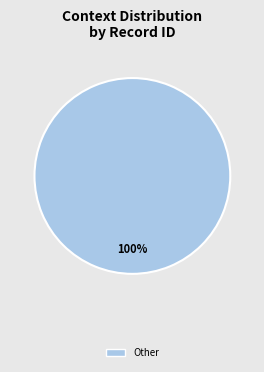

Does Epistle XXII. account for over 50% of the chart?

No